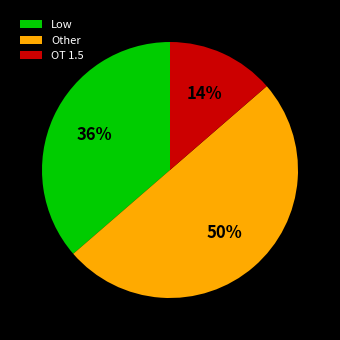

Count the number of slices in the pie.

3